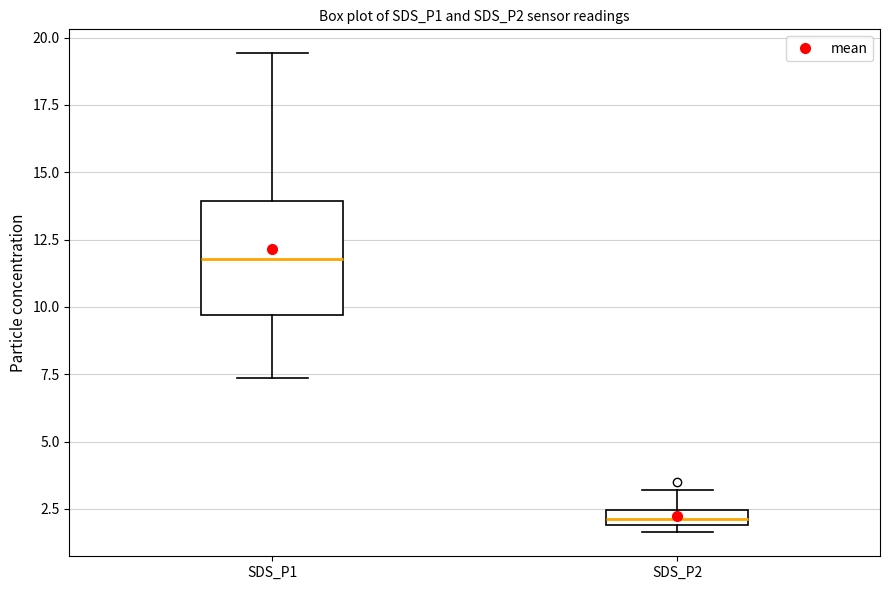

Comparing the boxes themselves (not the whiskers), which one is the tallest?

SDS_P1